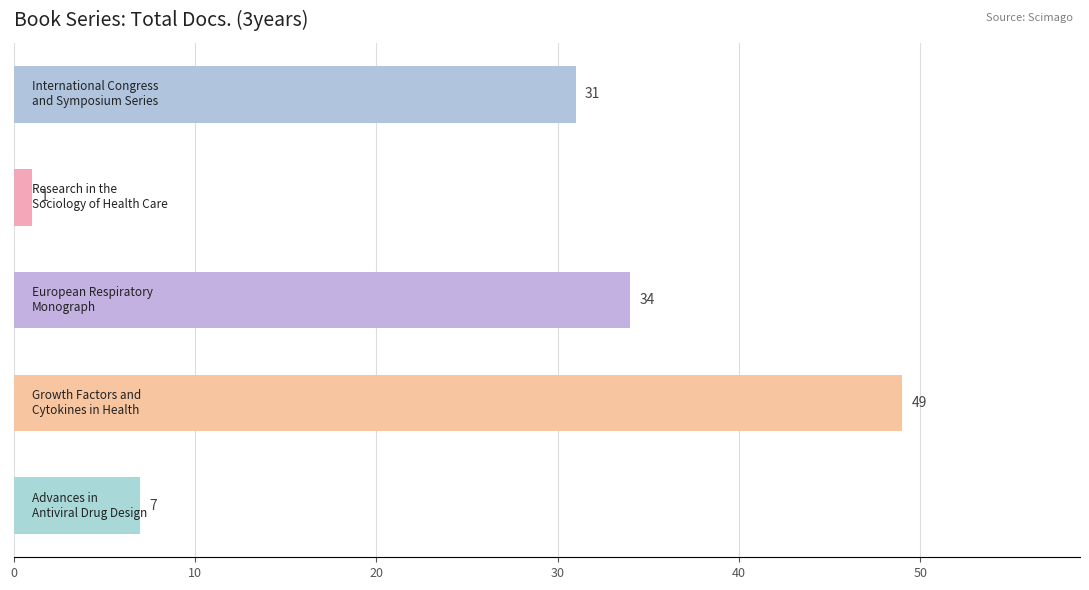

What is the maximum value shown in the chart?

49